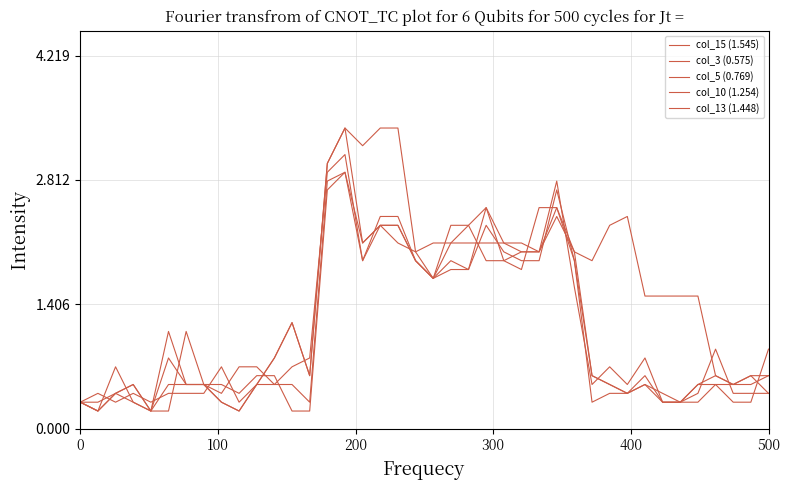

Where is col_13 (1.448) nearest to the value 1?

500